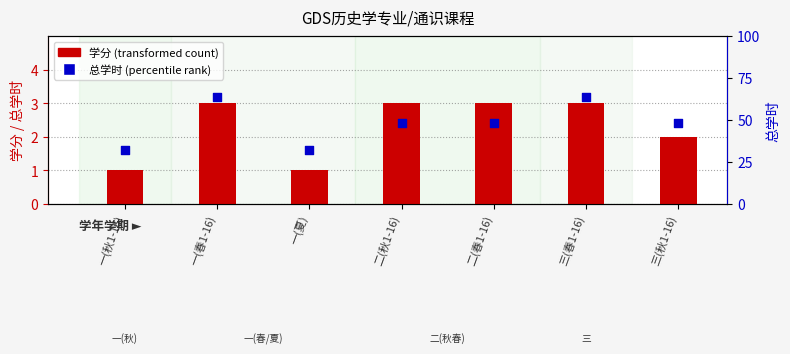

Which series contains the highest Y value?

总学时